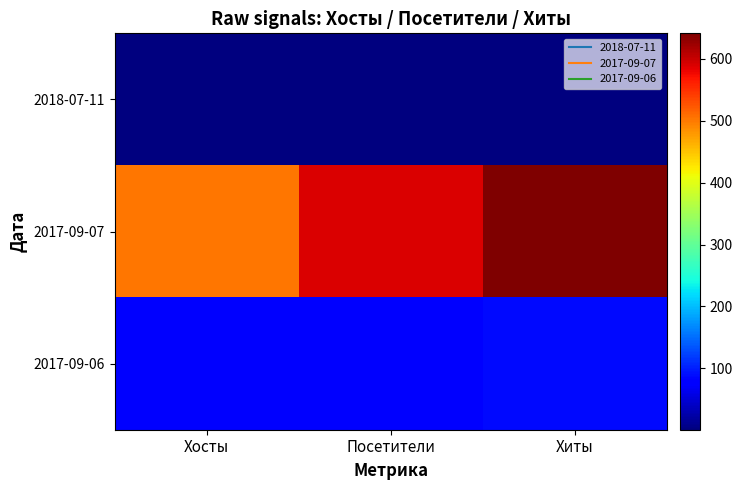

Reading right to left, what are all the values shown in this chart?

2018-07-11: Хиты=1	Посетители=1	Хосты=1
2017-09-07: Хиты=641	Посетители=590	Хосты=502
2017-09-06: Хиты=88	Посетители=74	Хосты=74